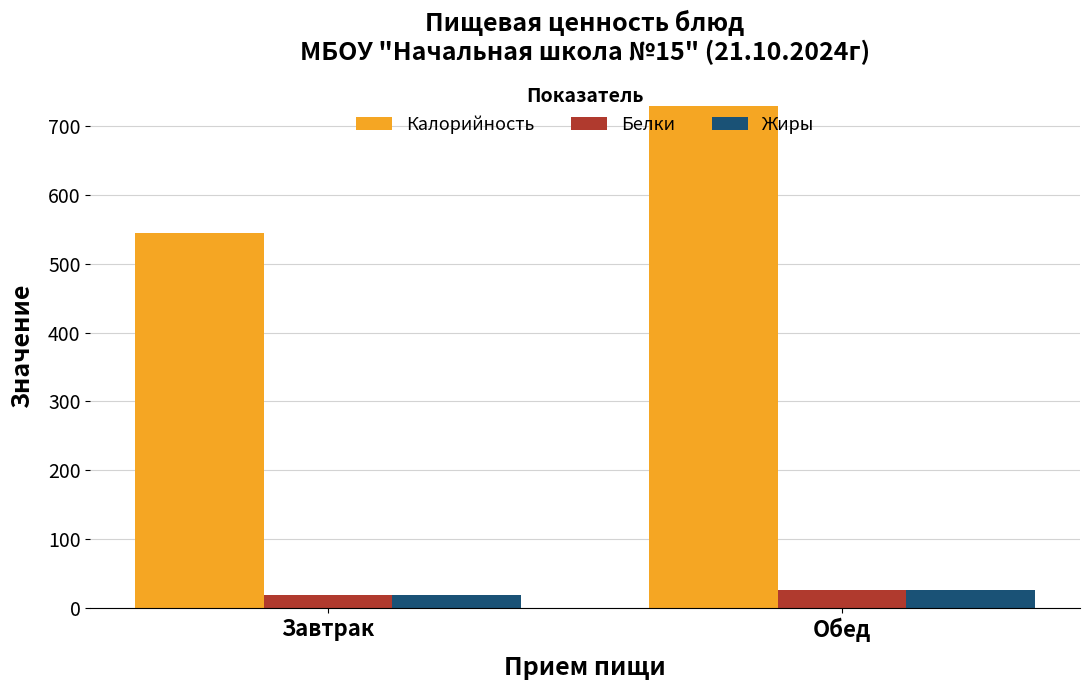

What is the value of the Жиры bar at the 1st from the left?

19.0